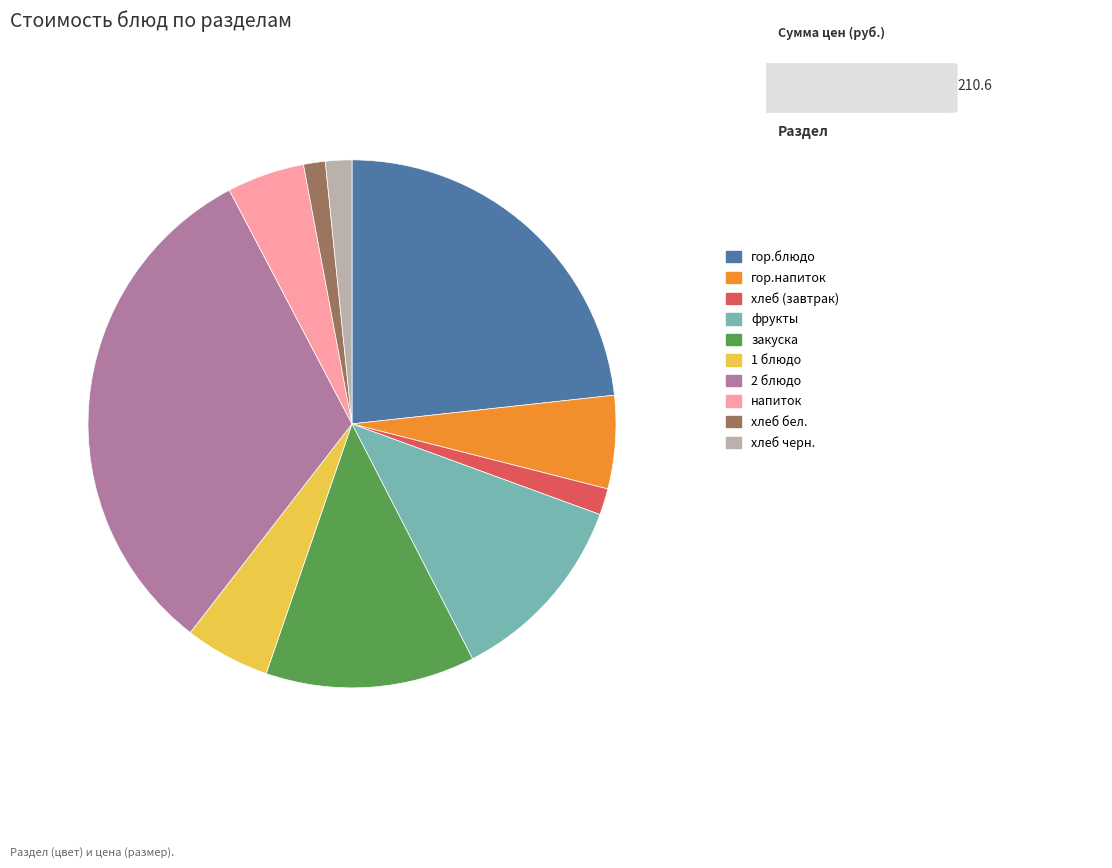

How many segments does this pie chart have?

10